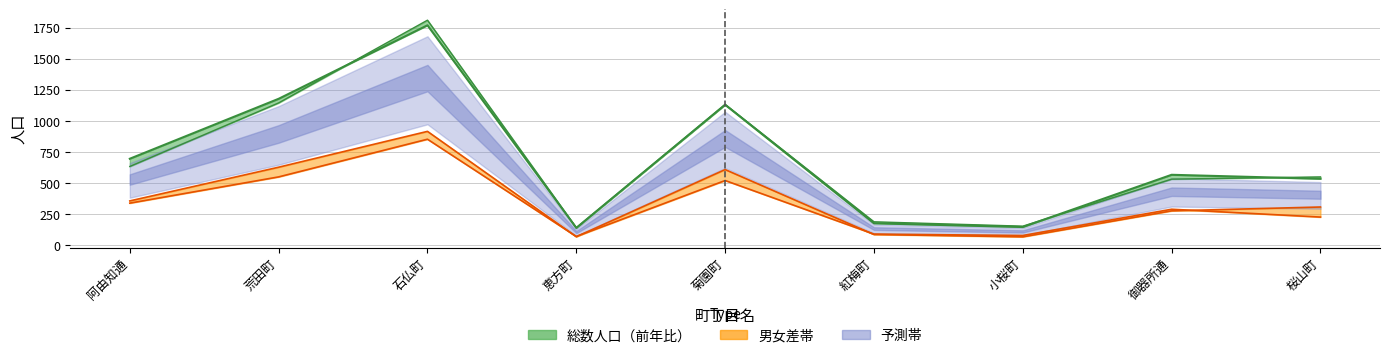

True or false: 総数人口 and 女 cross at least once.

False